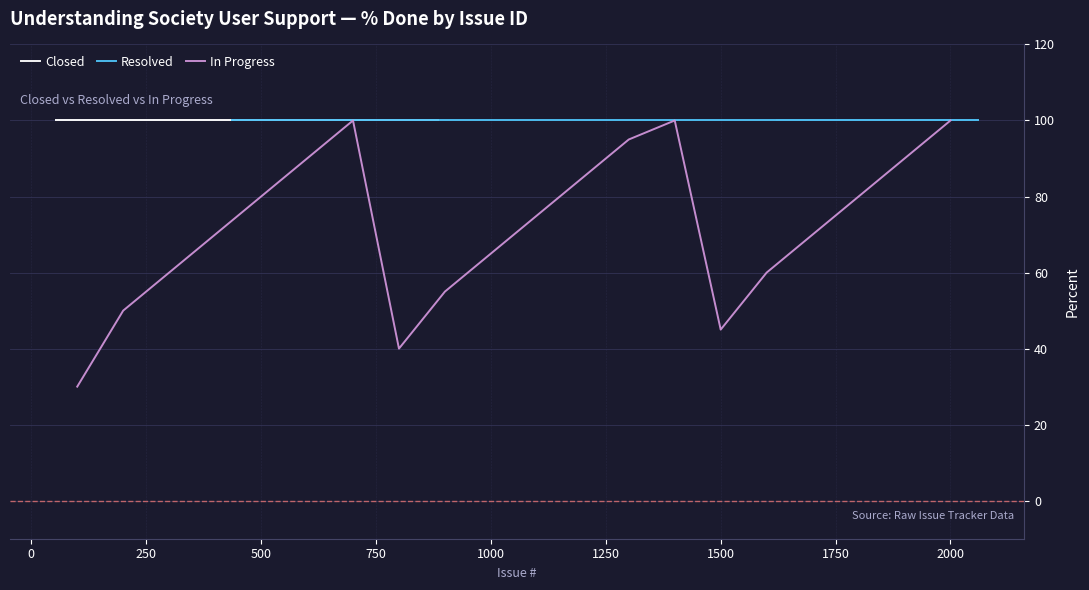

Reading left to right, transcribe all the data shown in this chart.

Closed: 100	100	100	100	100	100	100	100	100	100	100	100	100	100	100	100	100	100	100	100
Resolved: 100	100	100	100	100	100	100	100	100	100	100	100	100	100	100	100	100	100	100	100
In Progress: 30	50	60	70	80	90	100	40	55	65	75	85	95	100	45	60	70	80	90	100